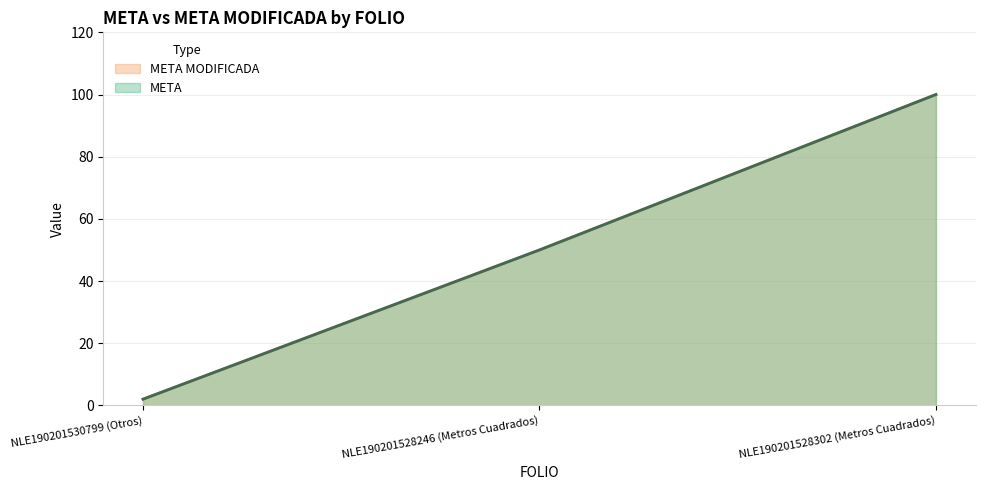

What is the approximate value of META at NLE190201528246 (Metros Cuadrados)?

50